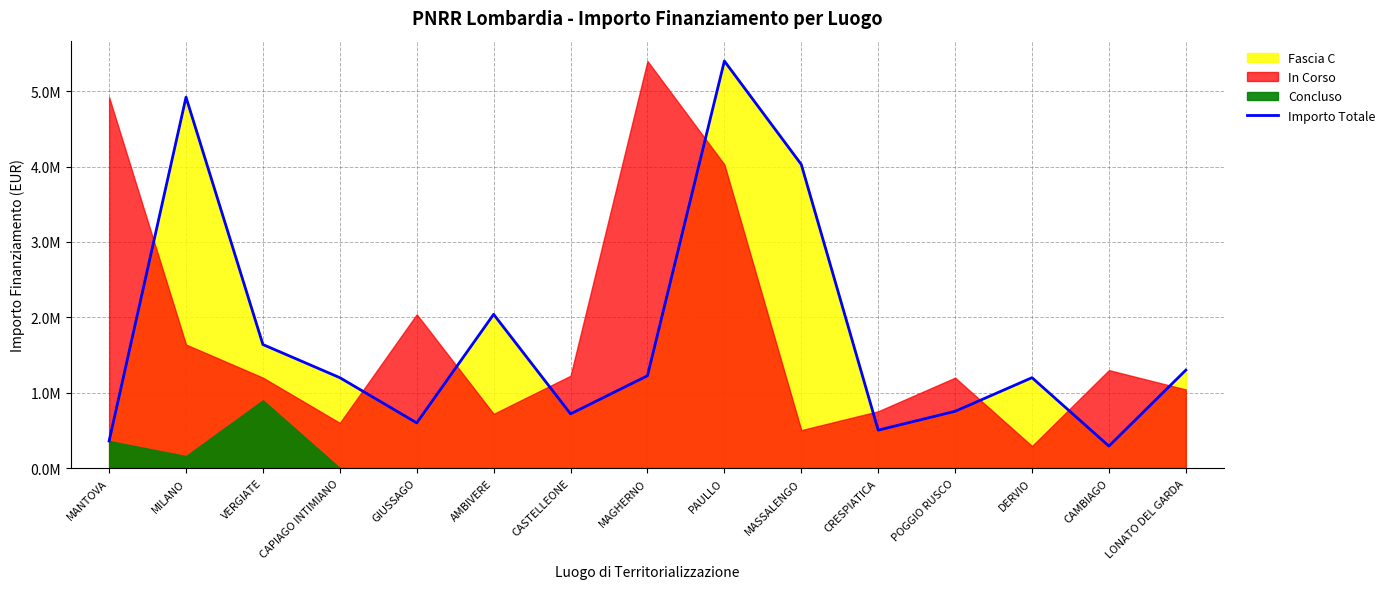

Which has a higher value, CAPIAGO INTIMIANO or CAMBIAGO?

CAPIAGO INTIMIANO